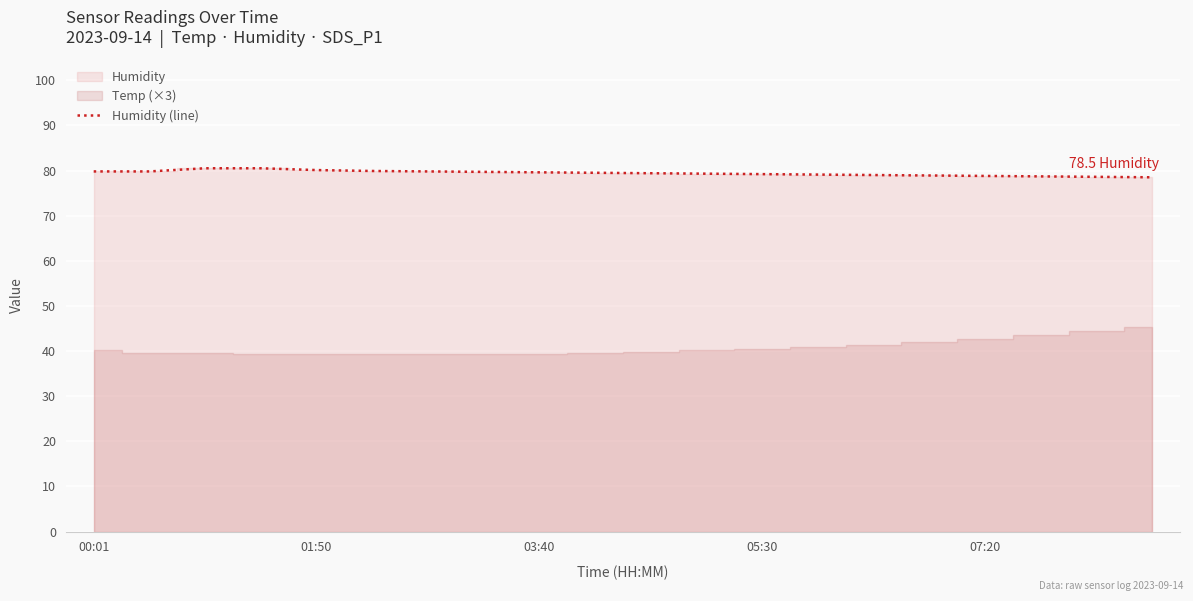

How many values exceed 79?

14